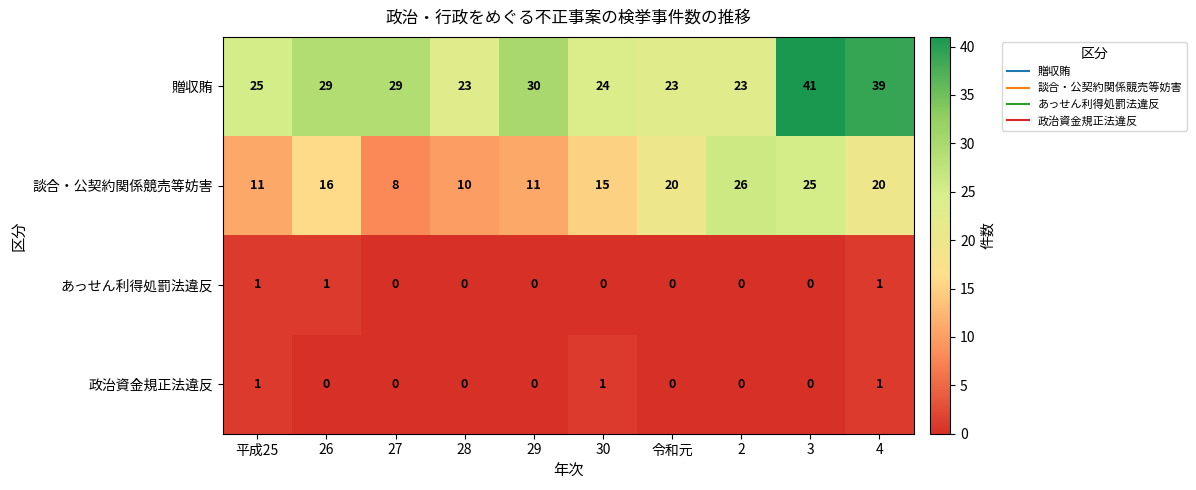

At which category does the chart reach its peak across all series?

3